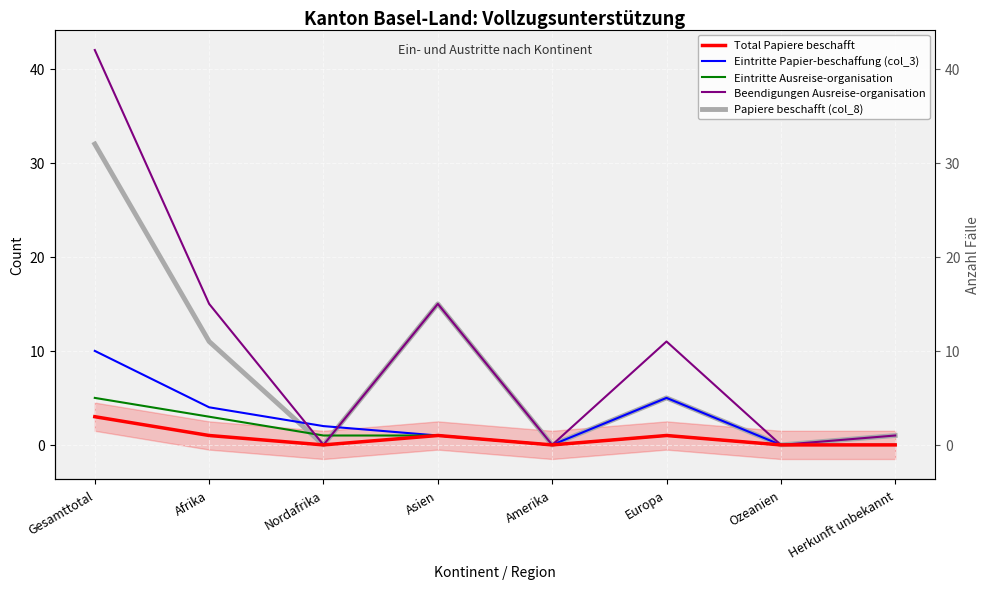

Read the Total Papiere beschafft value at Asien.

1